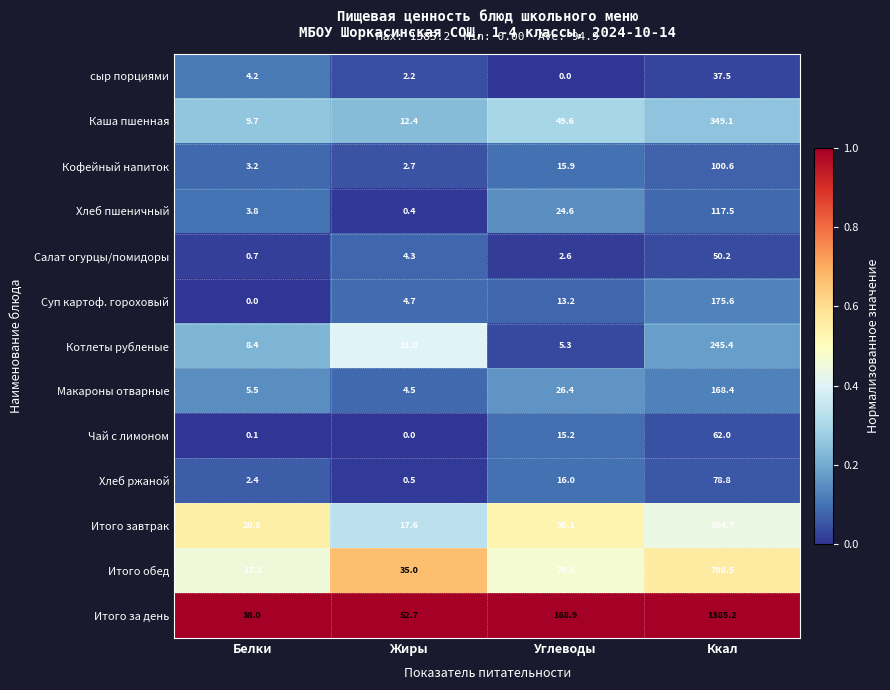

Which series has the largest range (max minus min)?

Итого за день